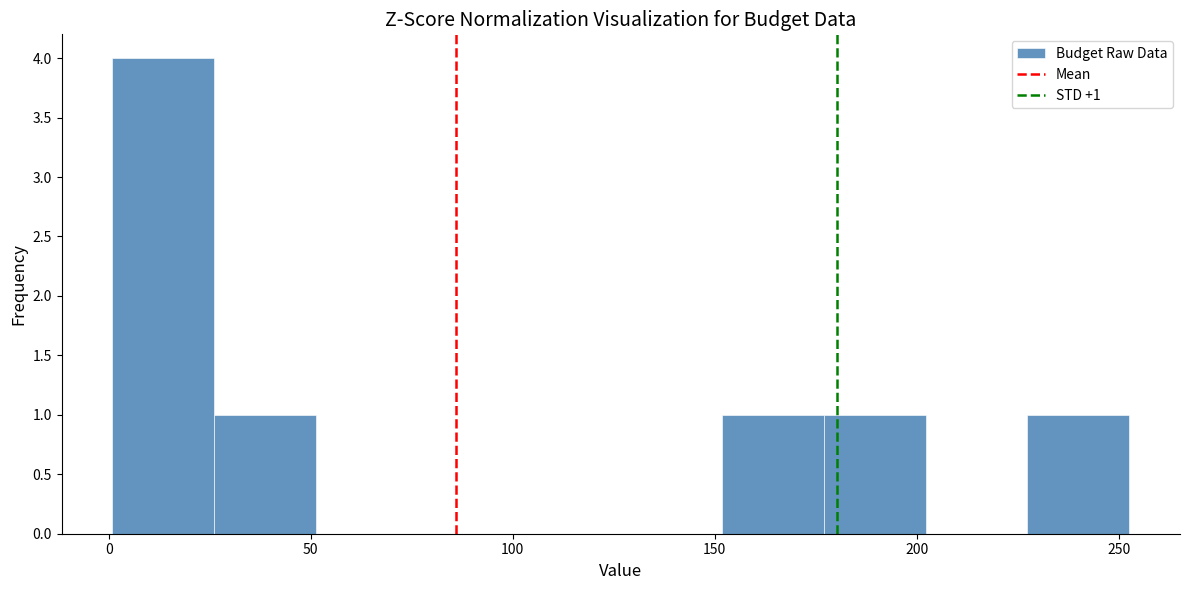

Which range on the x-axis has the tallest bar?

0 to 25